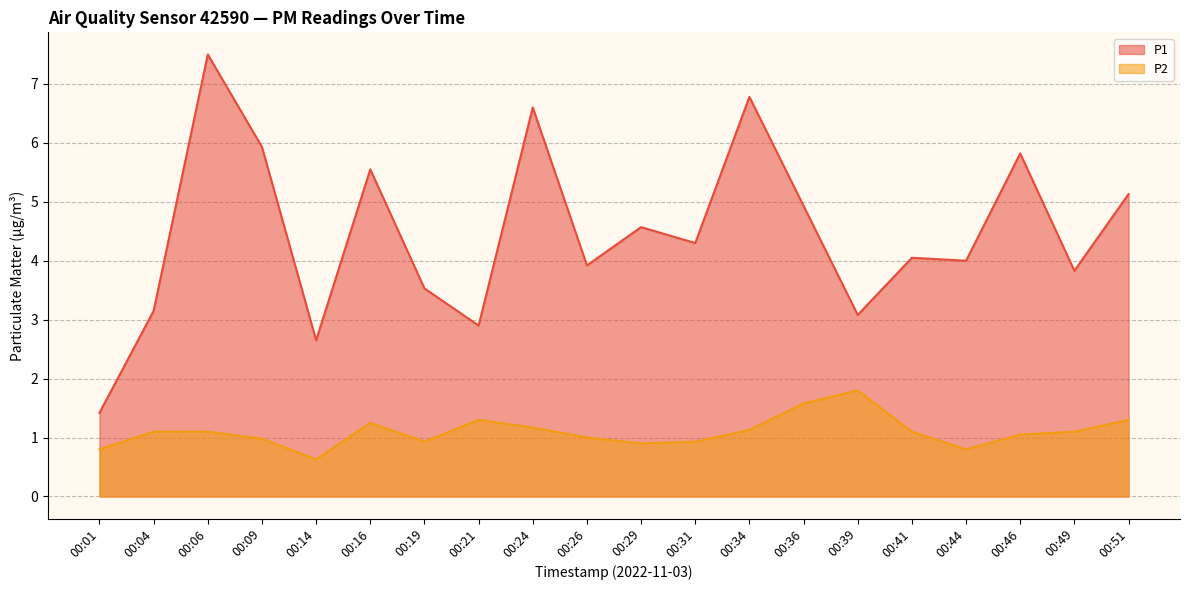

What is the maximum value shown in the chart?

7.5